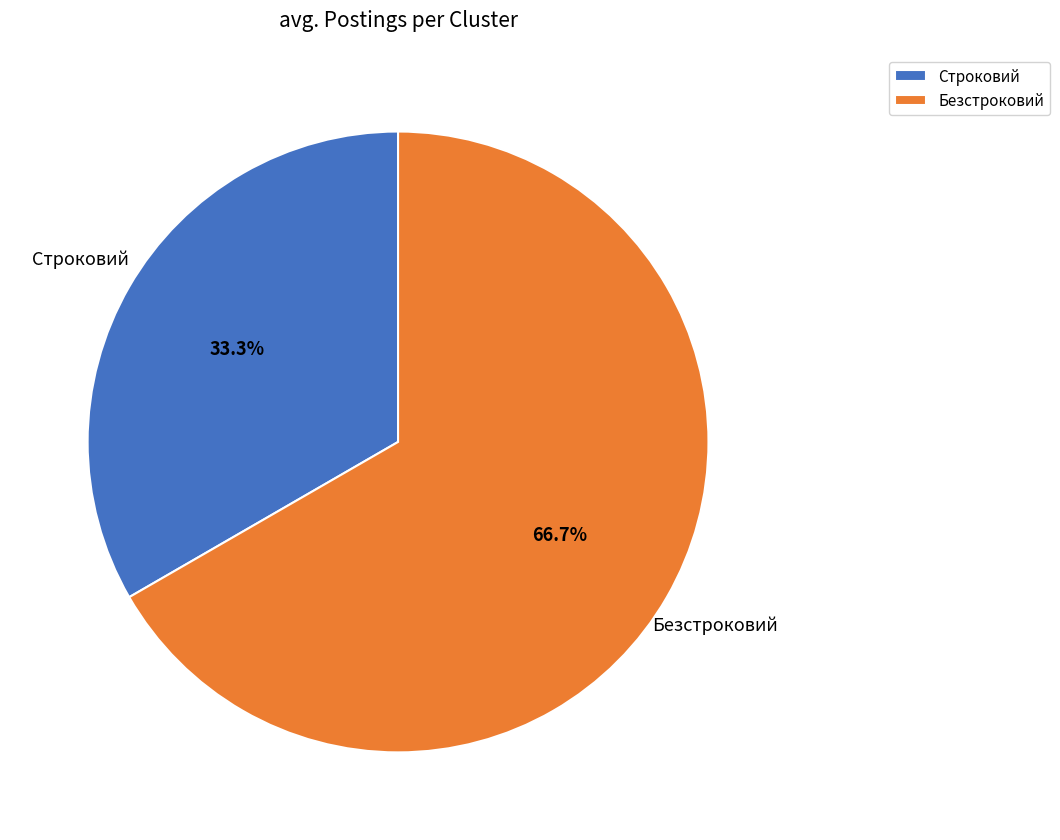

Is there any slice that represents more than half of the pie?

Yes